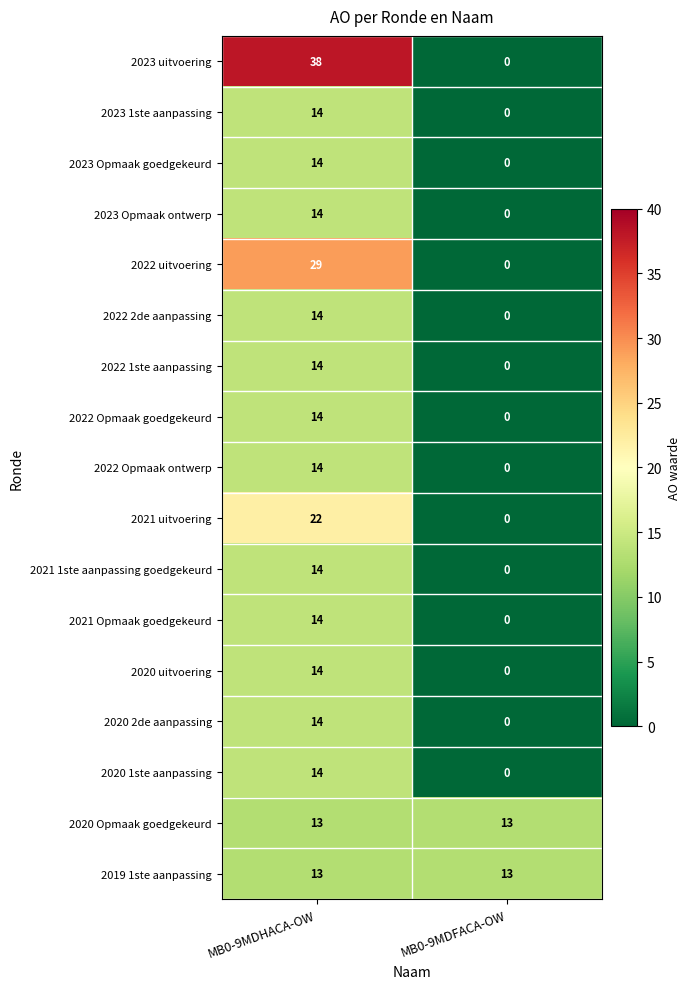

Between MB0-9MDHACA-OW and MB0-9MDFACA-OW, which series saw the biggest shift?

2023 uitvoering